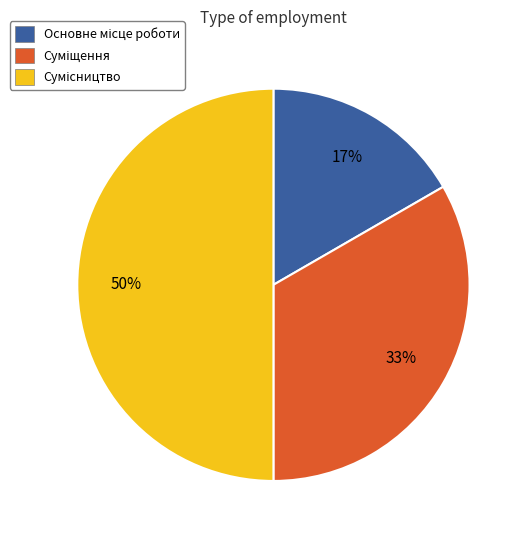

To the nearest percent, what is the average slice percentage?

33%